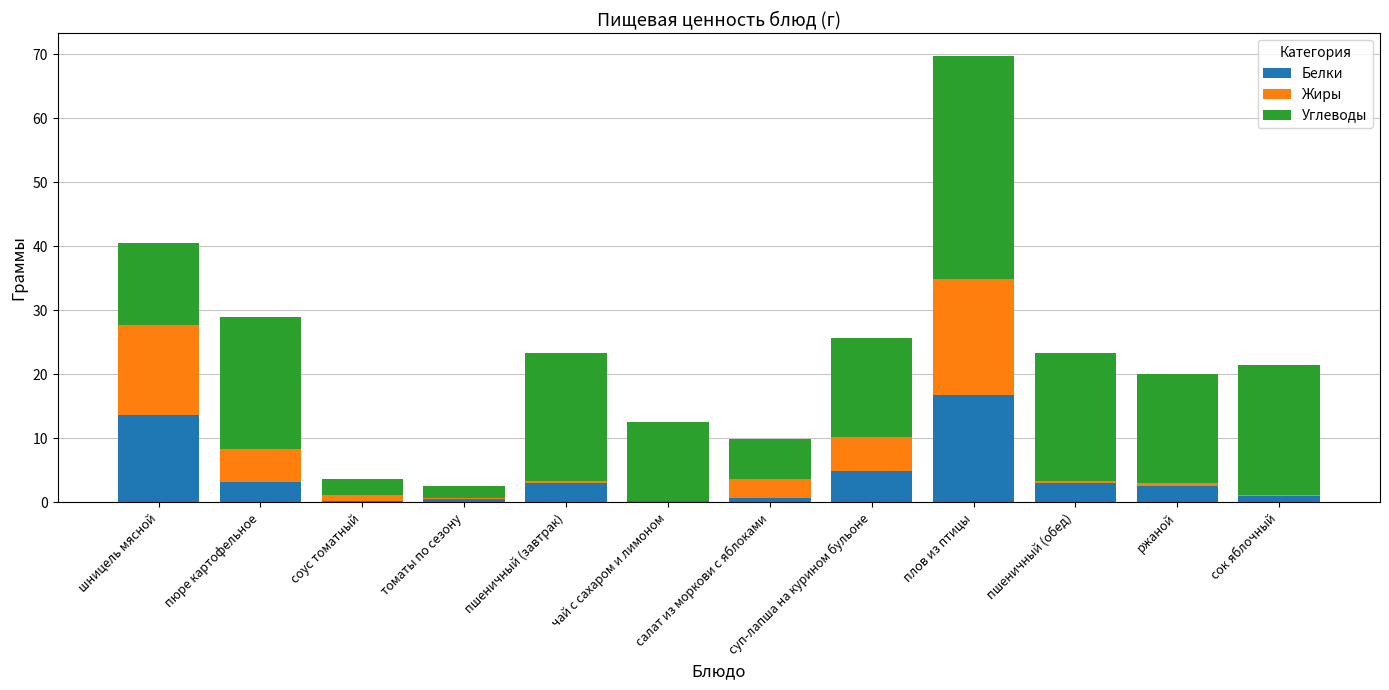

What is the maximum value for Белки?

16.8